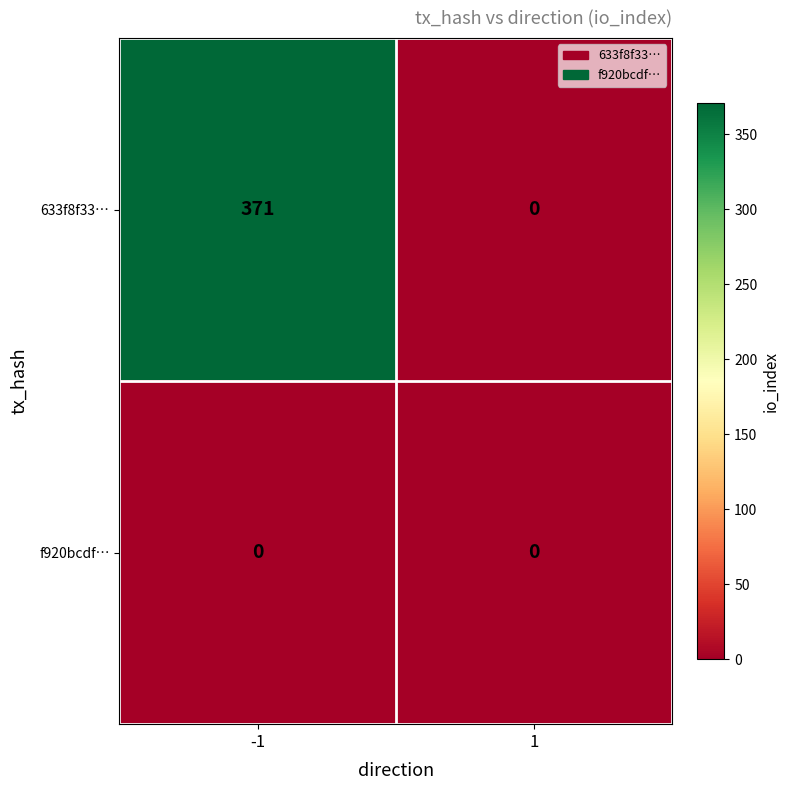

The 633f8f33… series shows -212 at 1. True or false?

False